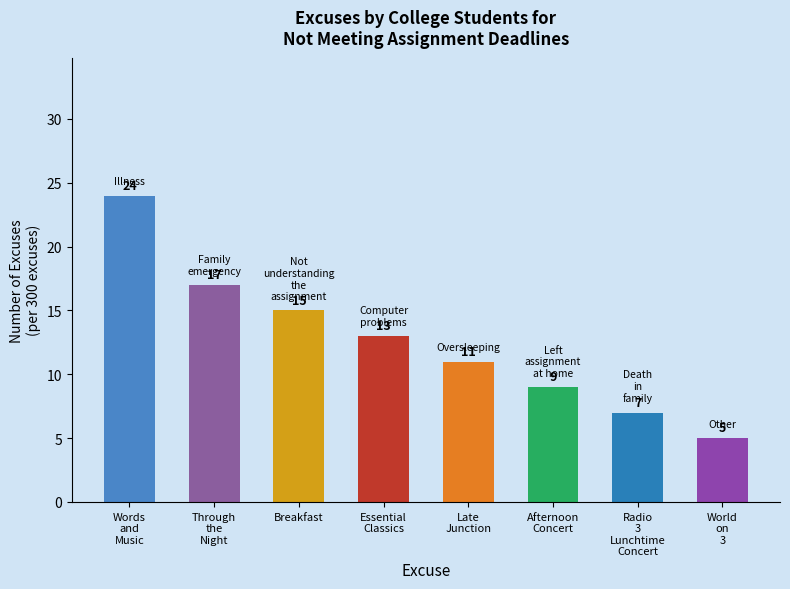

What is the change in value from Essential
Classics to Radio
3
Lunchtime
Concert?

-6